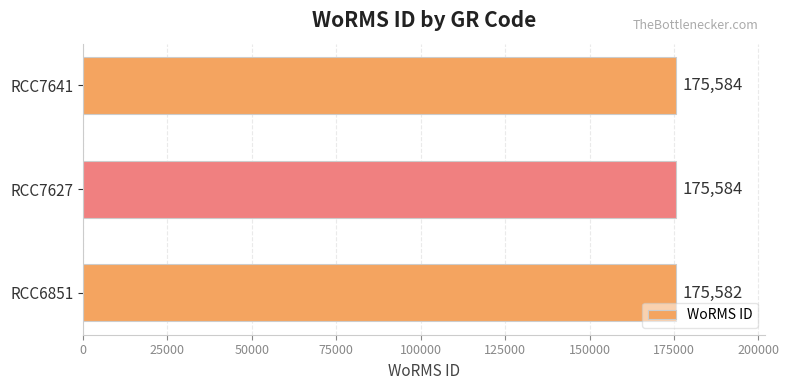

Approximately how many times larger is the value at RCC7627 compared to RCC7641?

1.0